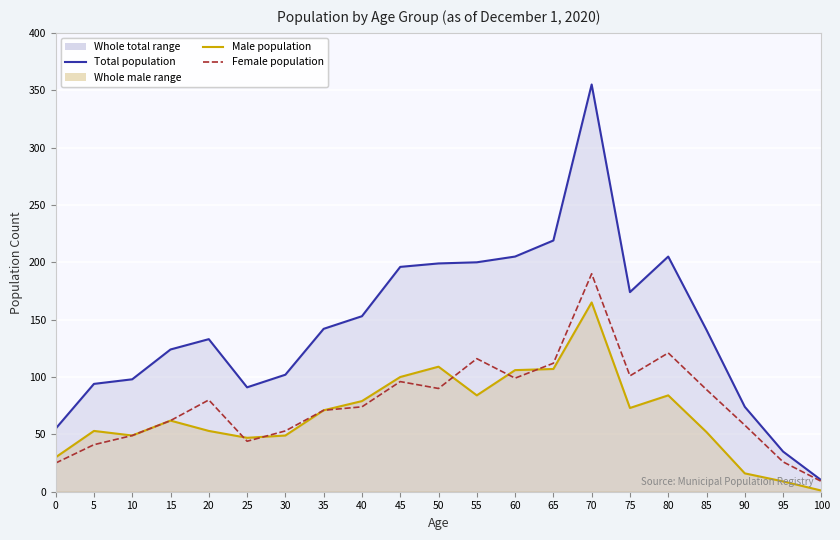

How many lines are shown in the chart?

3